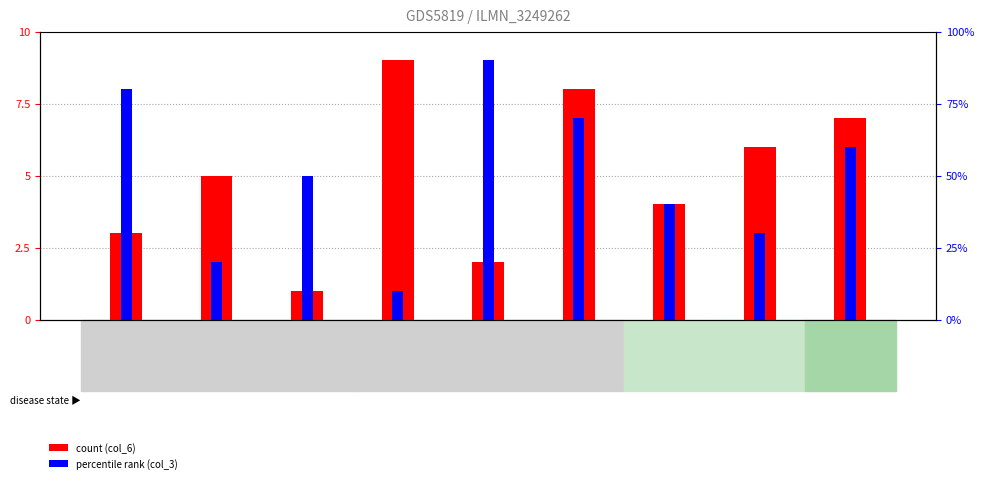

Between GSM1599172 and GSM1599175, which series saw the biggest shift?

col_8_pct